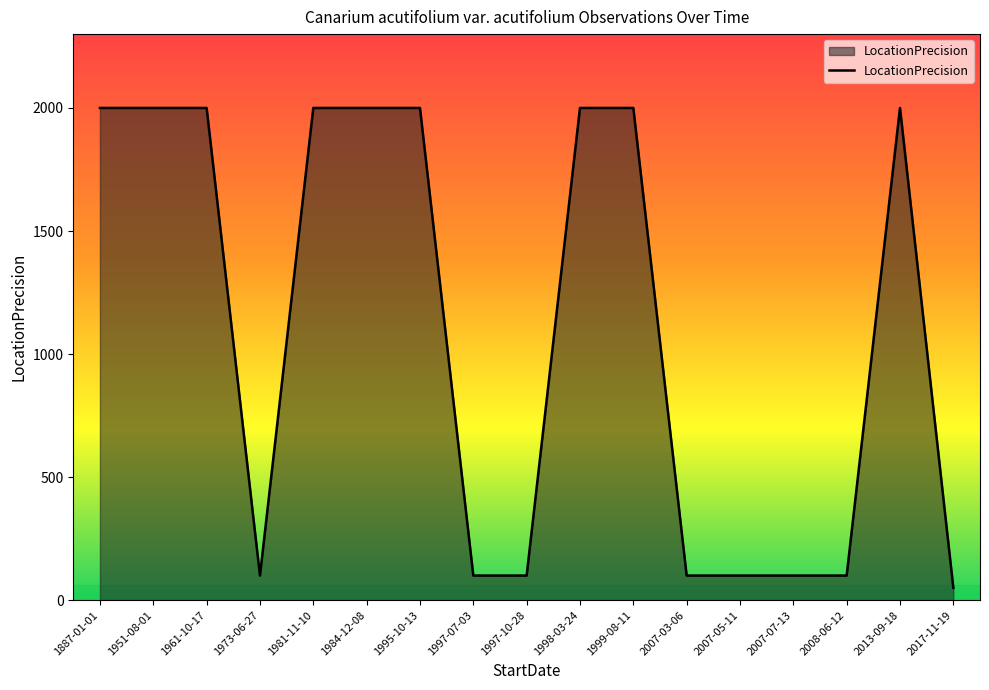

Approximately how many times larger is the value at 1981-11-10 compared to 1999-08-11?

1.0